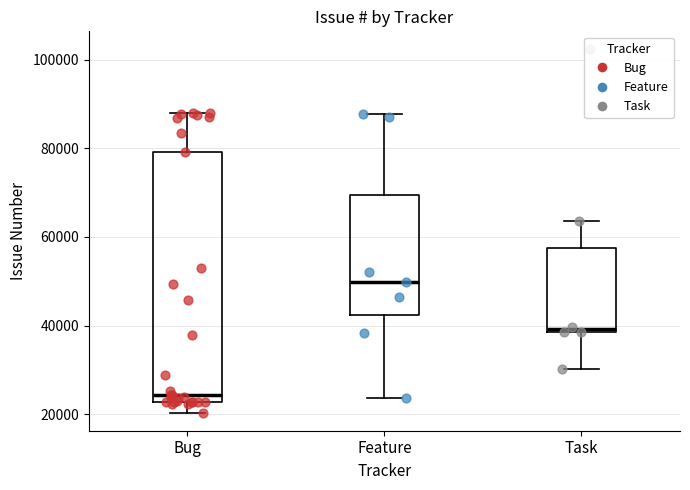

Comparing the boxes themselves (not the whiskers), which one is the tallest?

Bug